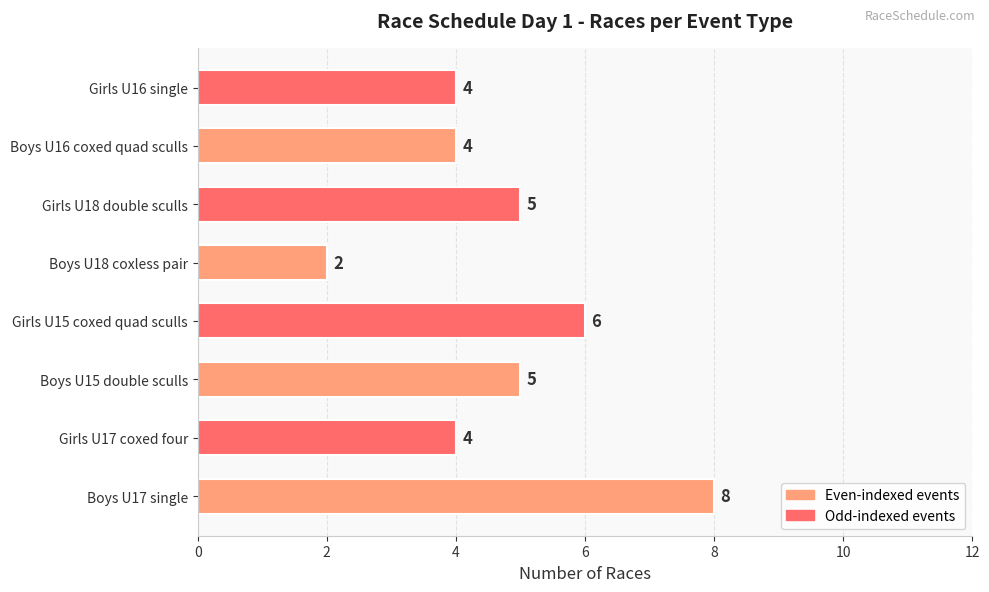

The chart shows a value of 3 at Boys U18 coxless pair. True or false?

False